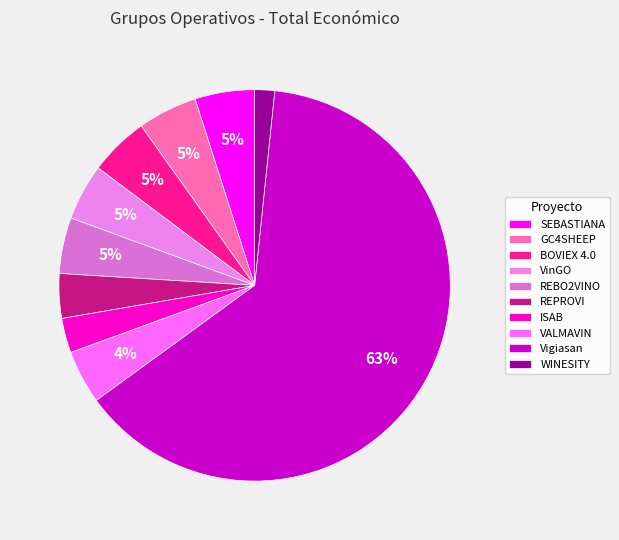

Which slice is the smallest?

WINESITY